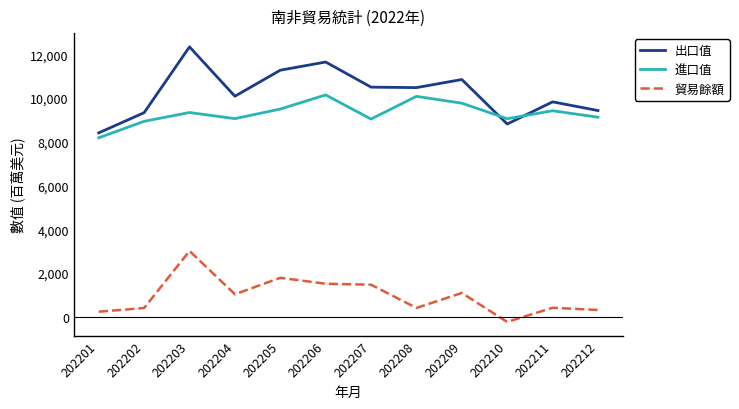

Is it true that 出口值 equals 9423 at 202212?

True